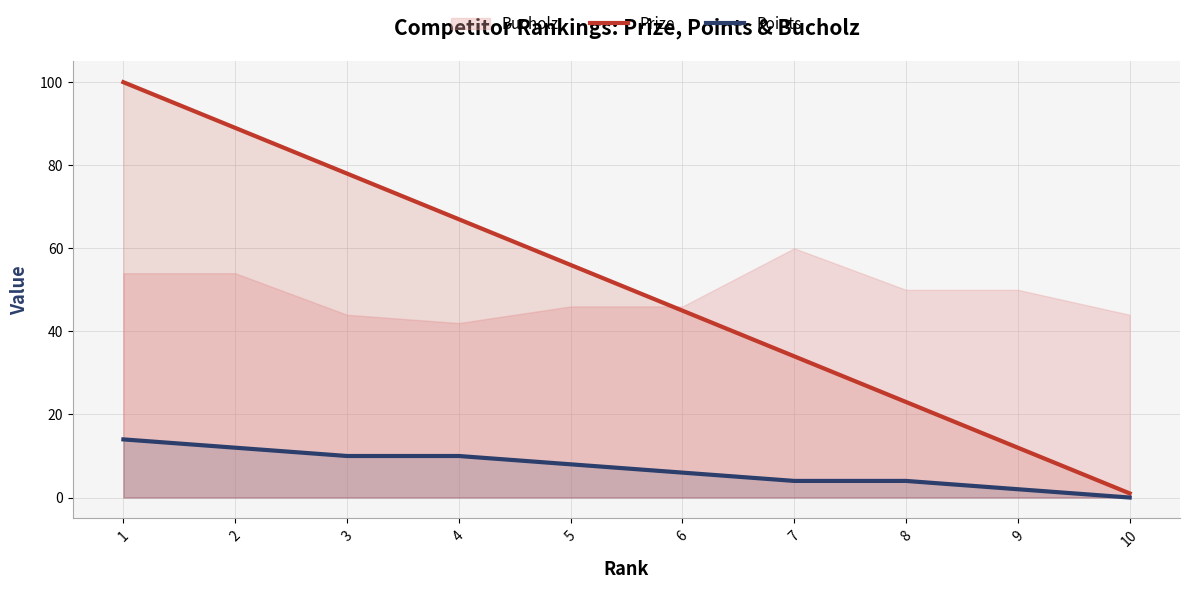

The value of Points at 6 is 6. True or false?

True